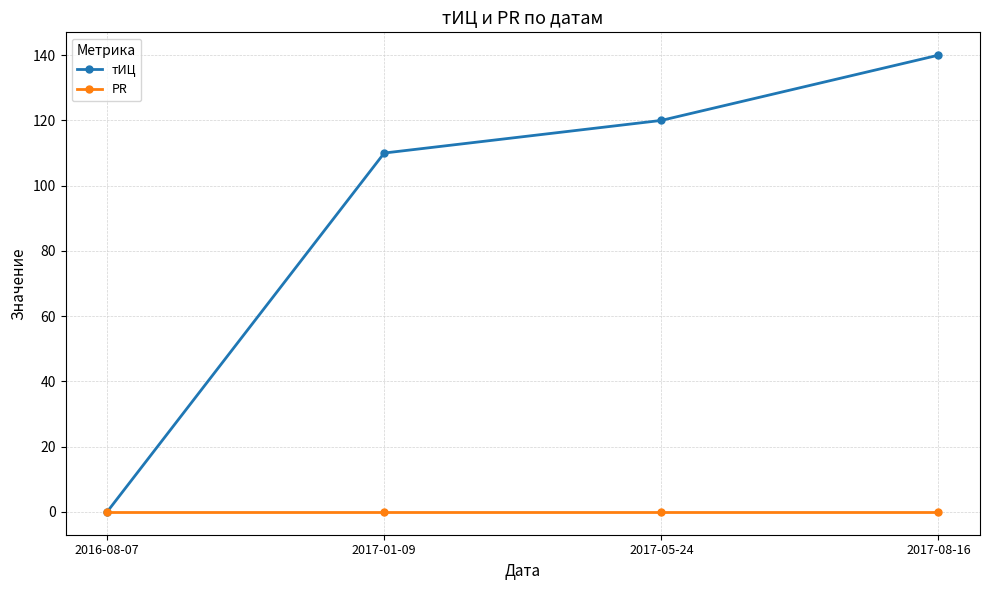

At how many categories does at least one series exceed 57?

3